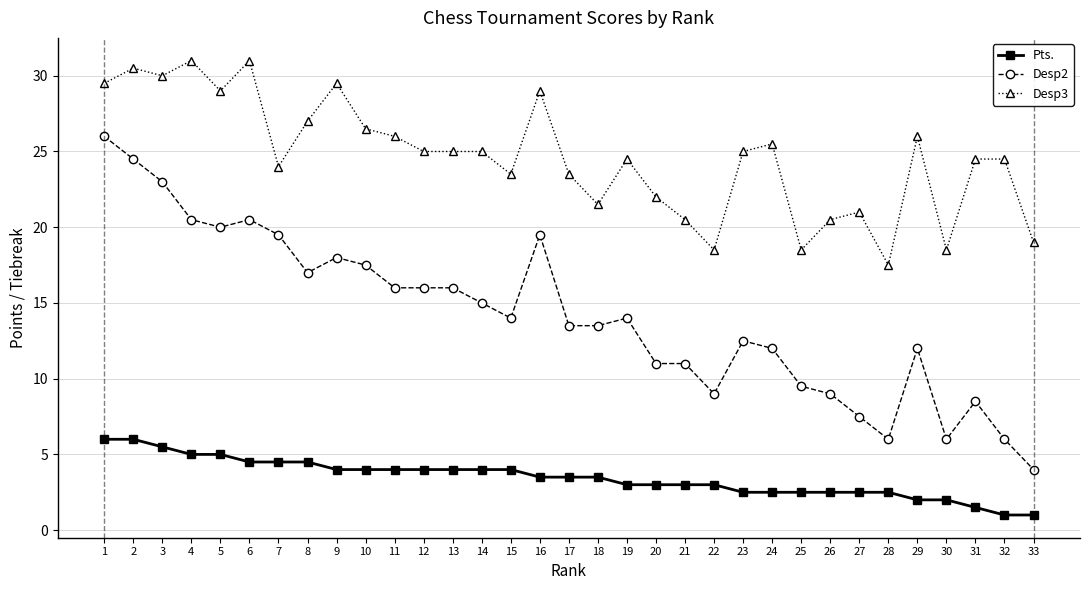

What is the value of the Pts. point at the 19th from the left?

3.0